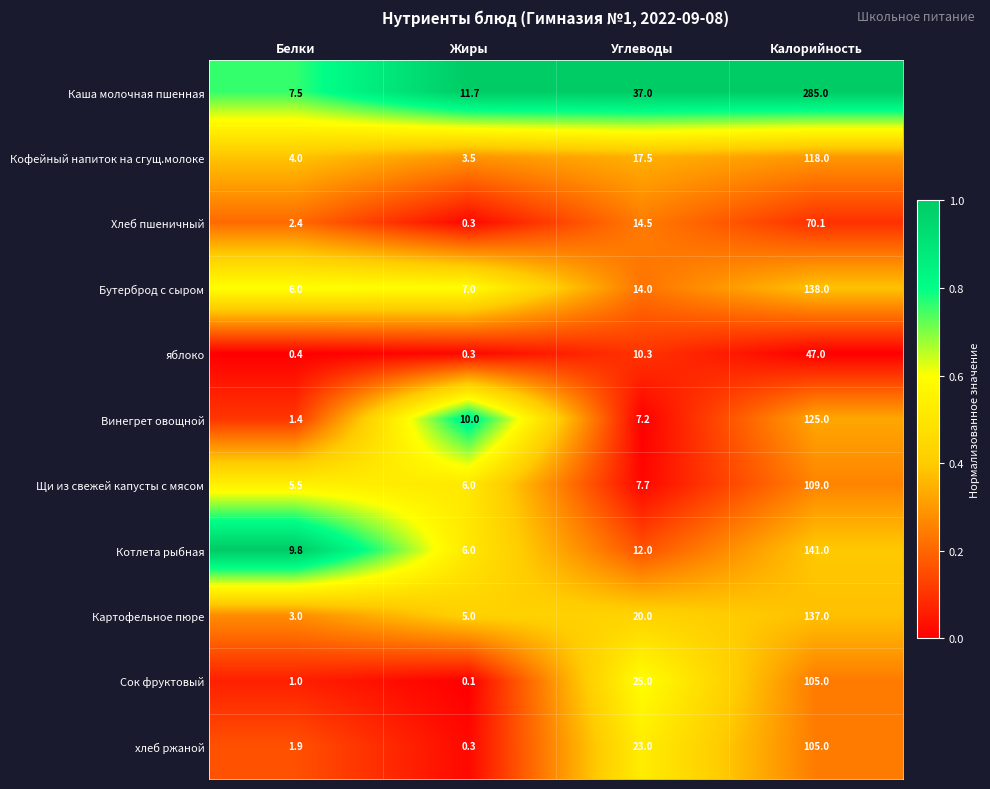

Which category has the highest value across all series?

Калорийность